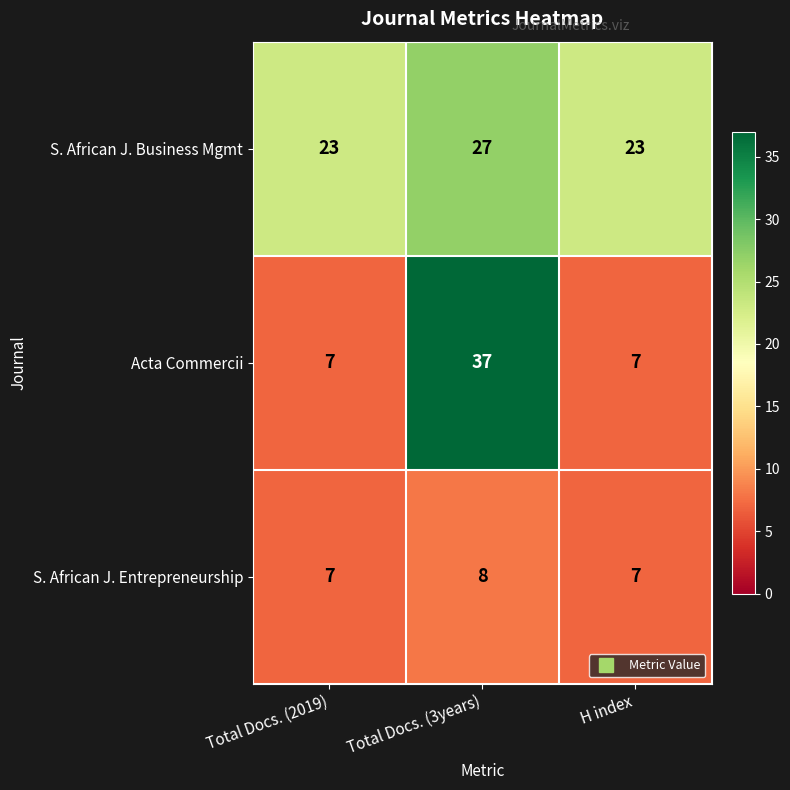

Which series has the widest spread of values?

Acta Commercii